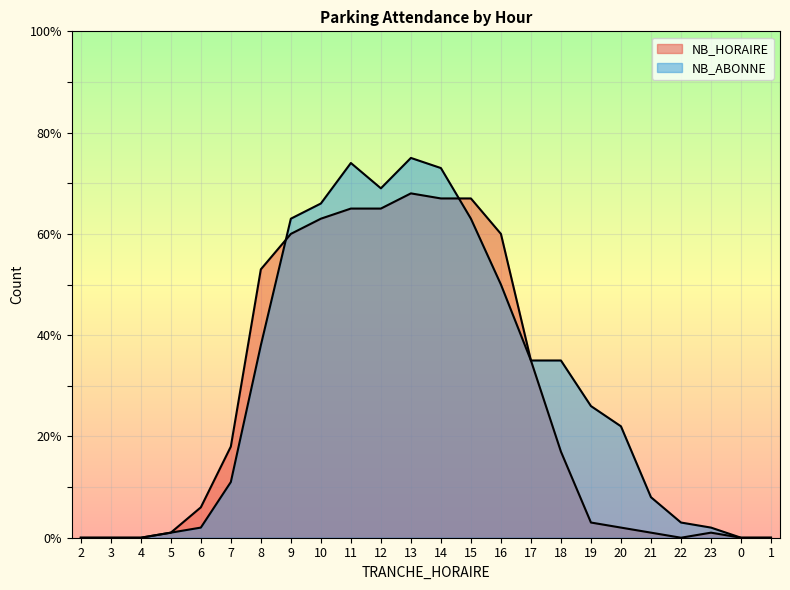

How many intersections are there between NB_ABONNE and NB_HORAIRE?

2